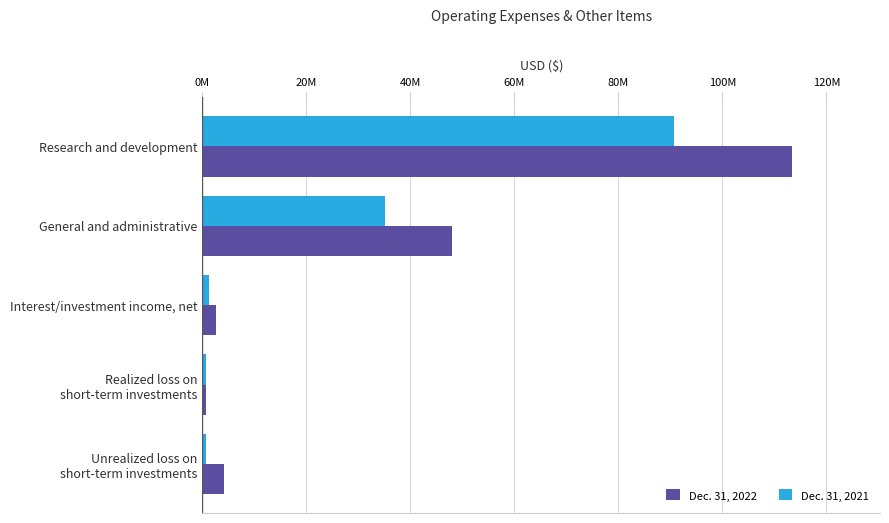

List the series in order of their overall mean, lowest first.

Dec. 31, 2021, Dec. 31, 2022